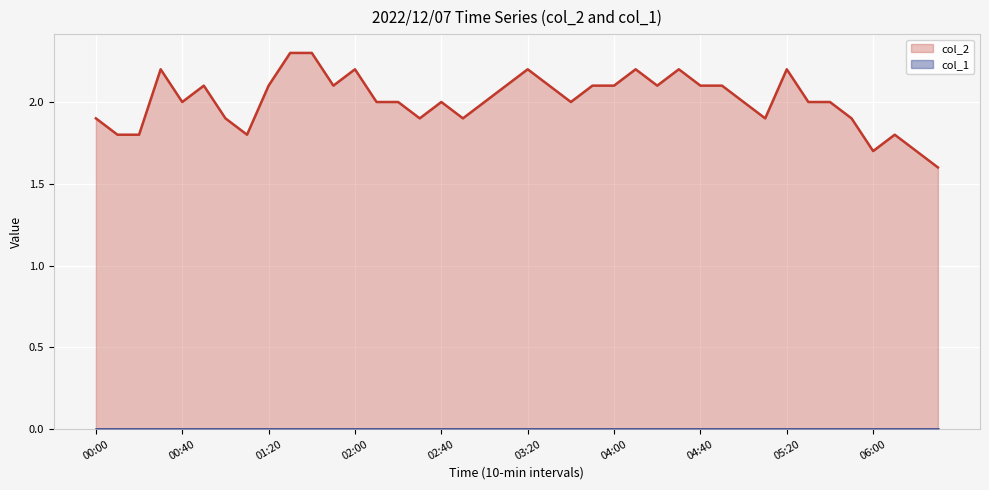

Reading left to right, what are all the values shown in this chart?

1.9	1.8	1.8	2.2	2.0	2.1	1.9	1.8	2.1	2.3	2.3	2.1	2.2	2.0	2.0	1.9	2.0	1.9	2.0	2.1	2.2	2.1	2.0	2.1	2.1	2.2	2.1	2.2	2.1	2.1	2.0	1.9	2.2	2.0	2.0	1.9	1.7	1.8	1.7	1.6